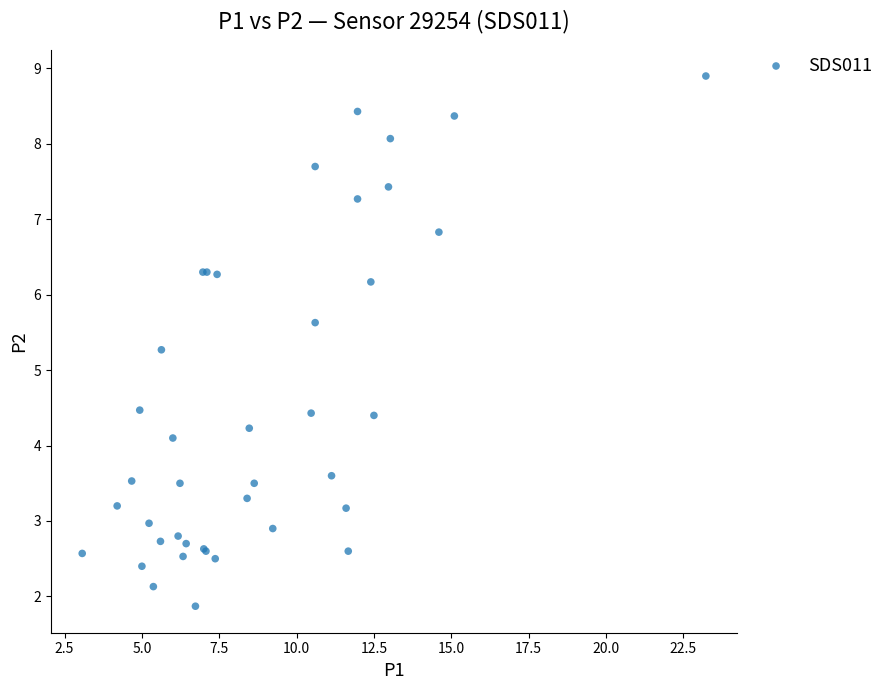

What Y value in the scatter plot is closest to 5?

5.3